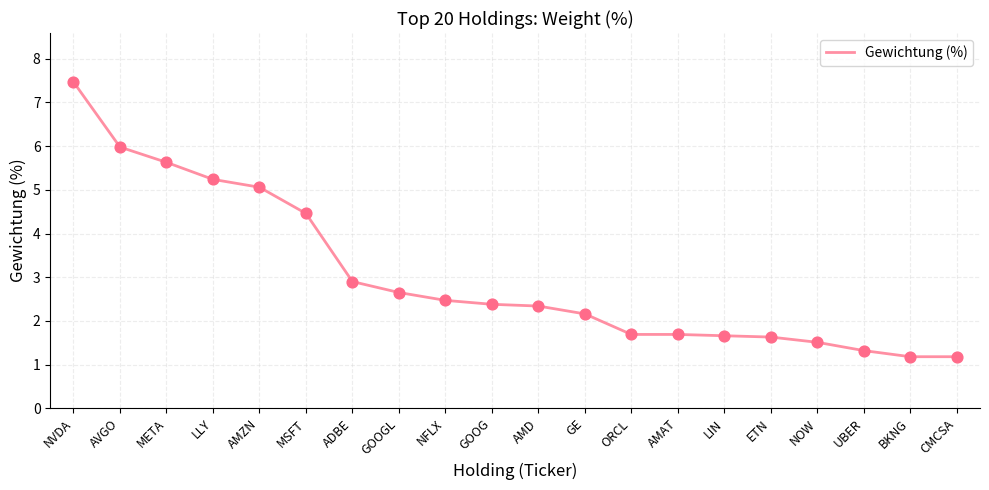

What is the change in value from MSFT to GOOGL?

-1.8